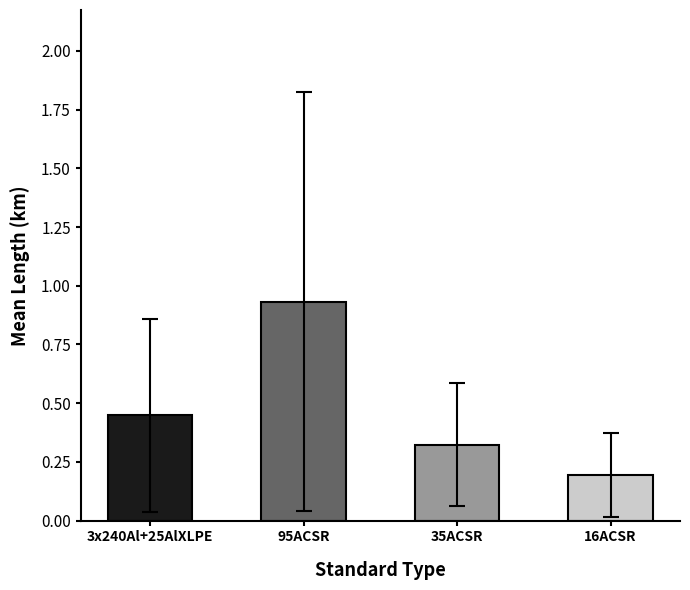

Rank the categories by value from lowest to highest.

16ACSR, 35ACSR, 3x240Al+25AlXLPE, 95ACSR